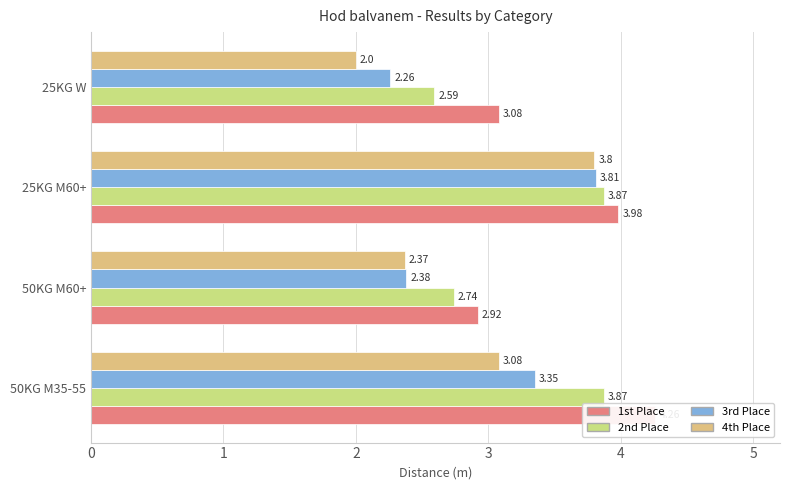

What is the total value across all series at 50KG M60+?

10.4